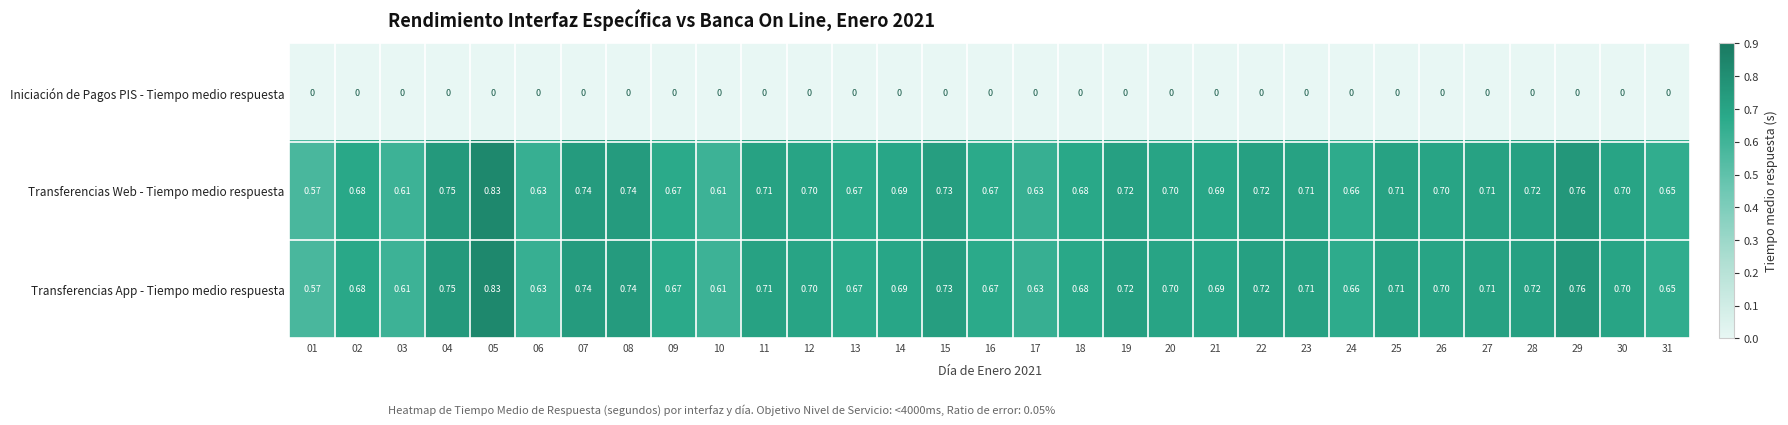

Count the number of data series in this chart.

3